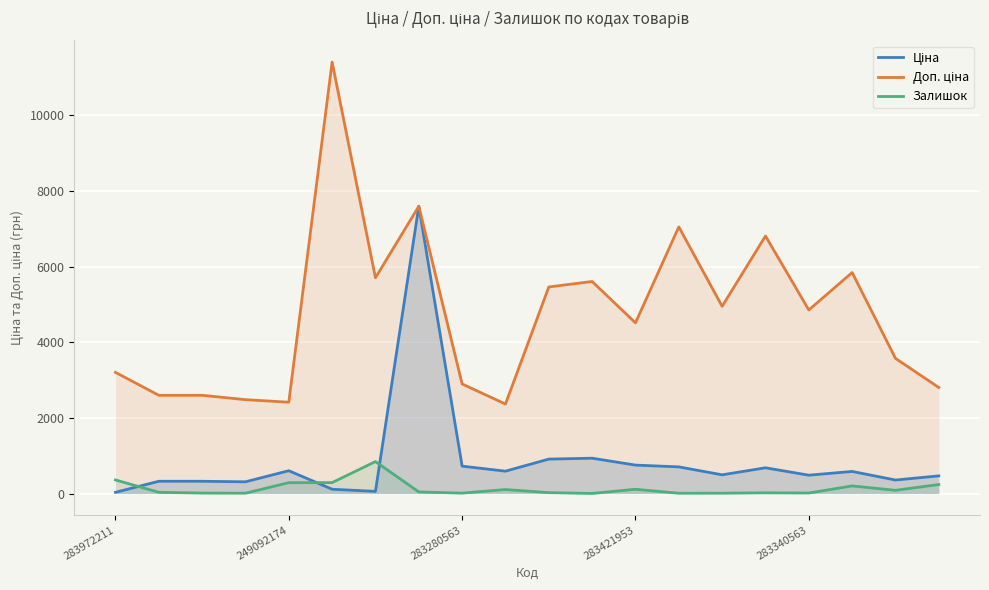

Which series has the largest total across all categories?

Доп. ціна